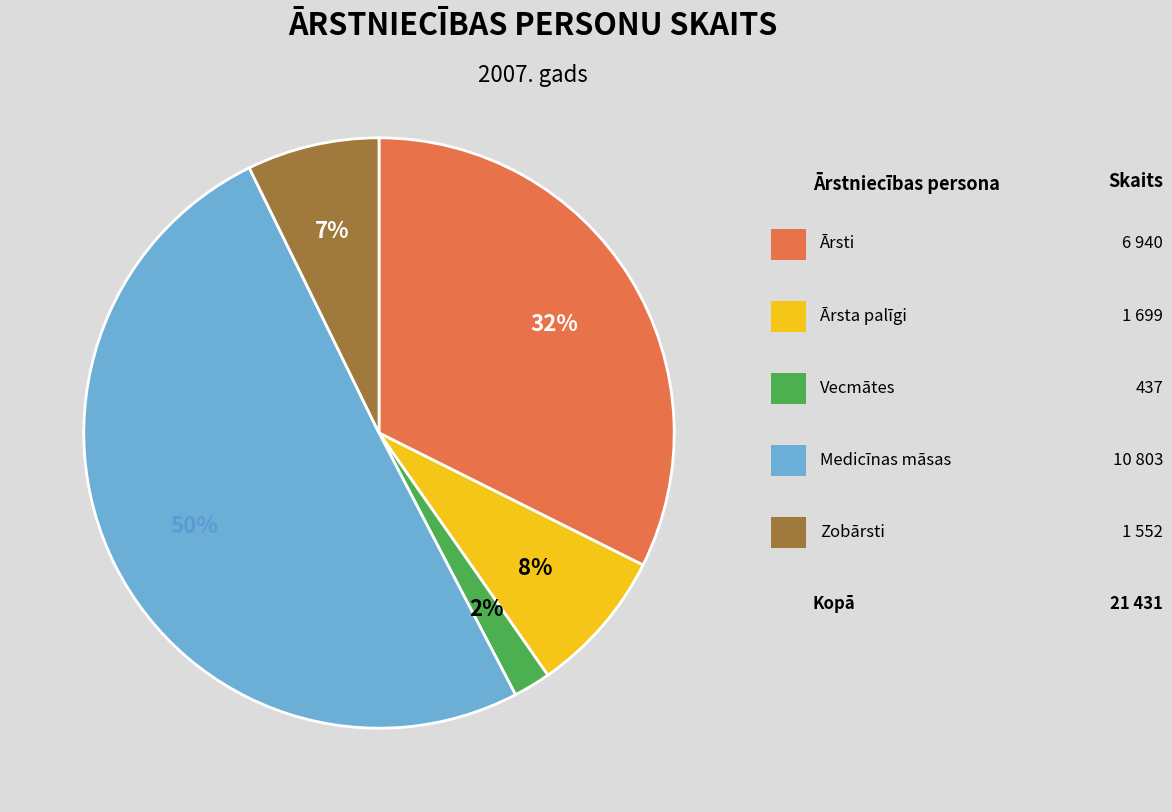

To the nearest percent, what is the difference between the largest and smallest slice percentages?

48%